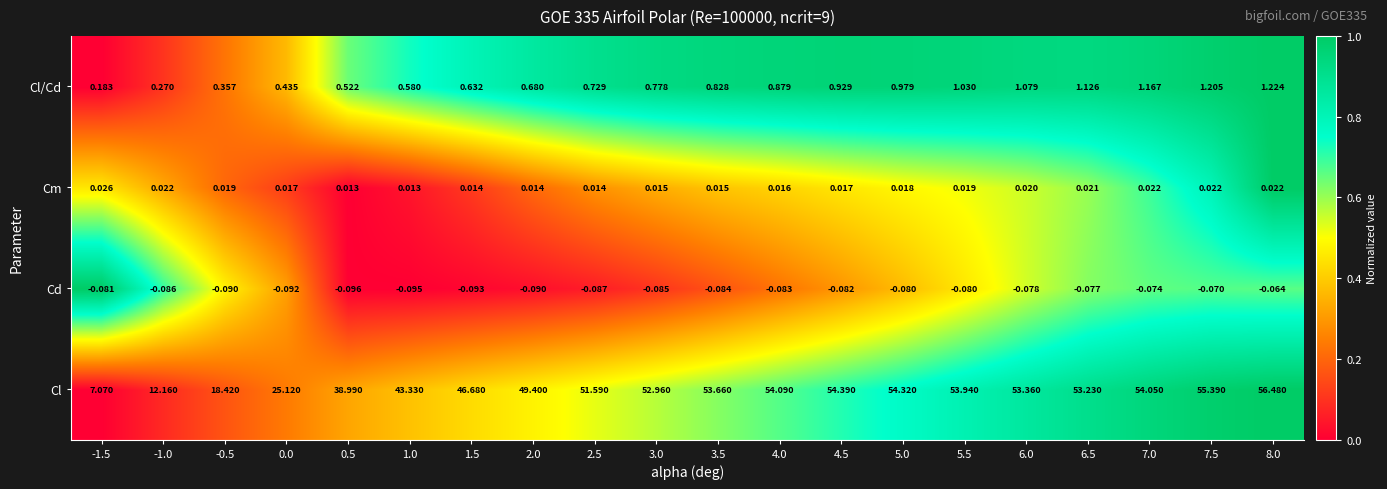

Which series has the widest spread of values?

Cl